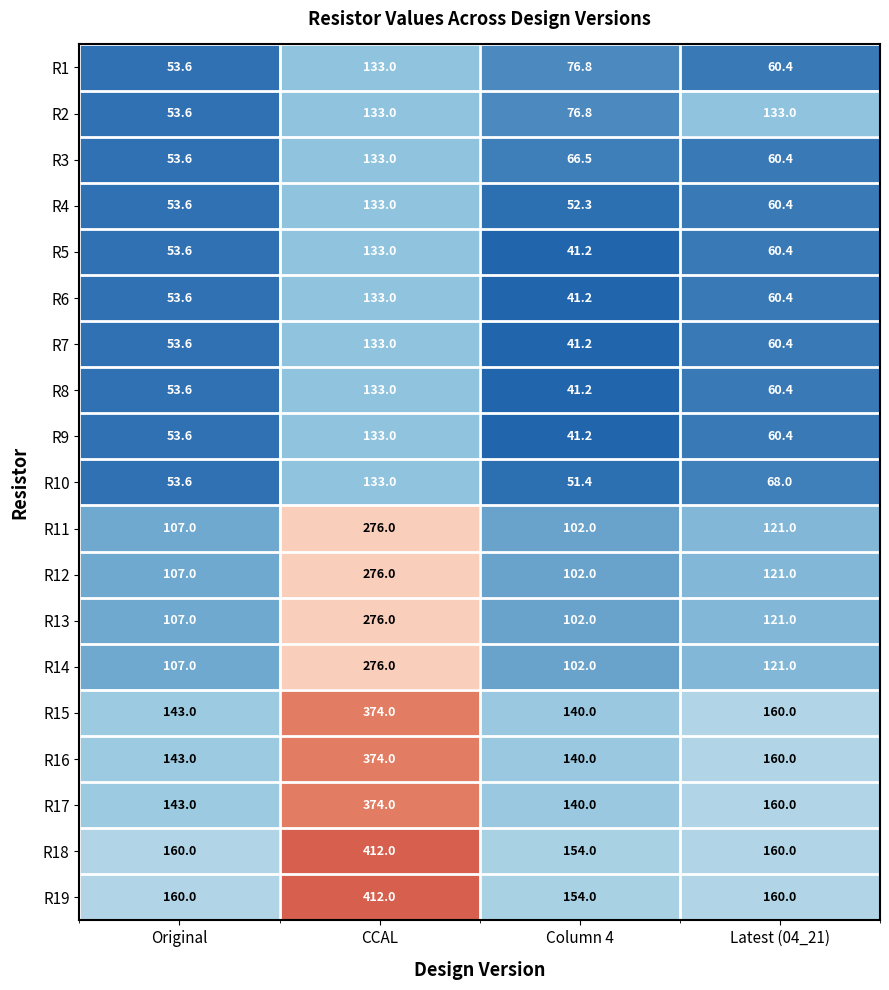

Rank the categories by R6 value from lowest to highest.

Column 4, Original, Latest (04_21), CCAL